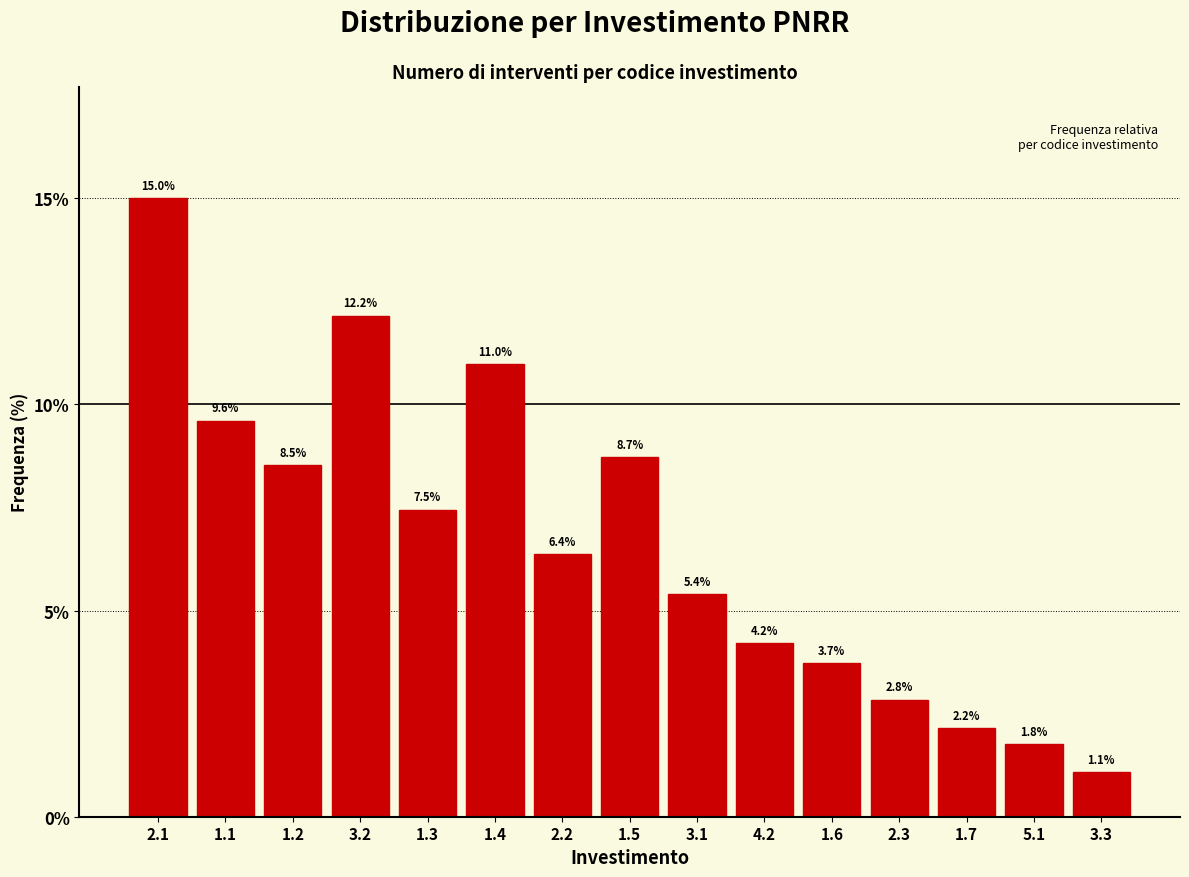

Reading left to right, list all the values displayed in this chart.

2.1=15.0	1.1=9.6	1.2=8.5	3.2=12.2	1.3=7.5	1.4=11.0	2.2=6.4	1.5=8.7	3.1=5.4	4.2=4.2	1.6=3.7	2.3=2.8	1.7=2.2	5.1=1.8	3.3=1.1